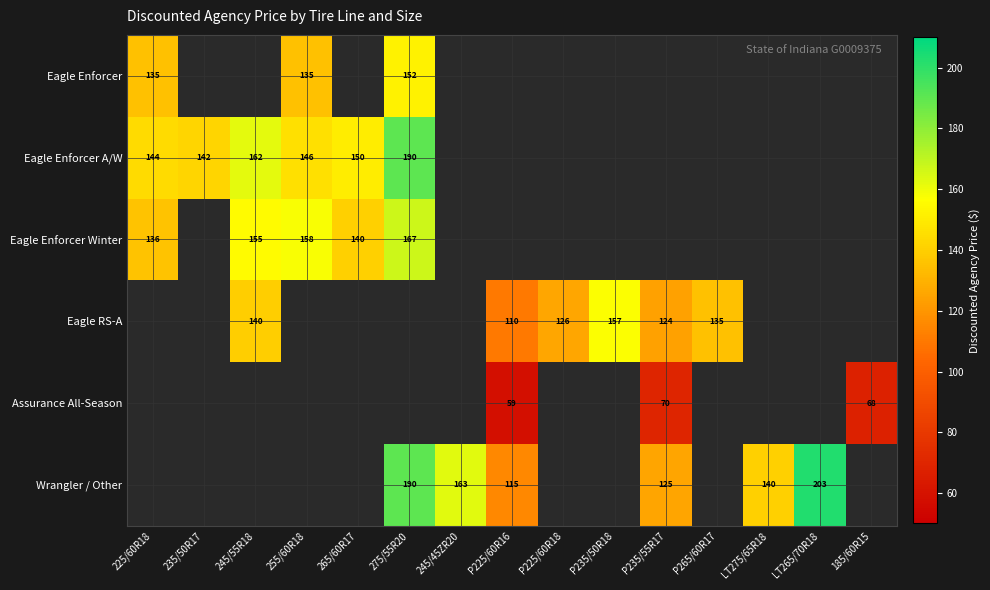

The value of Eagle Enforcer Winter at 245/55R18 is 155. True or false?

True